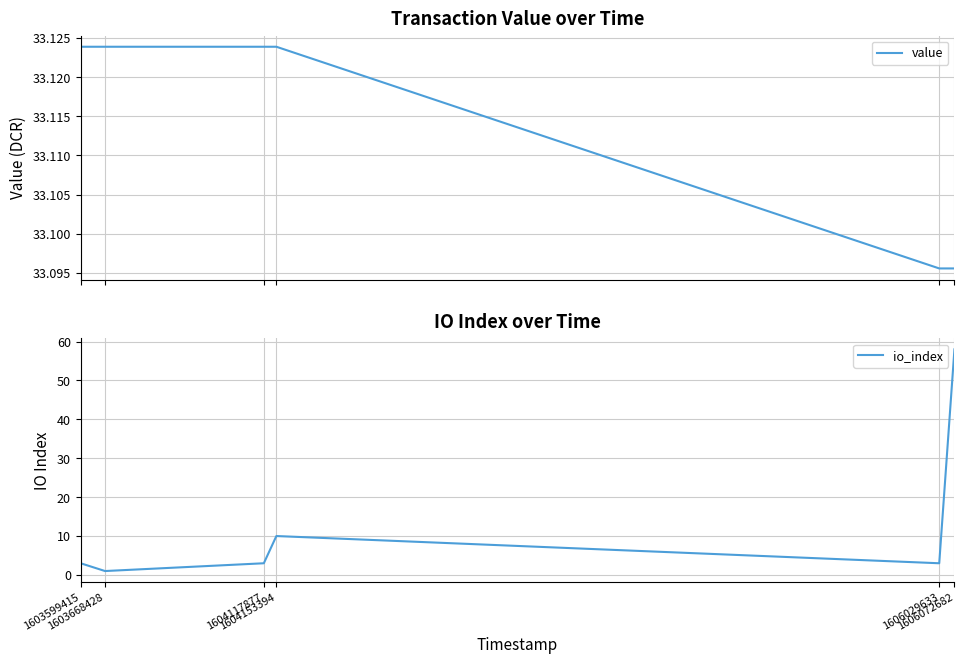

Count the number of data series in this chart.

2